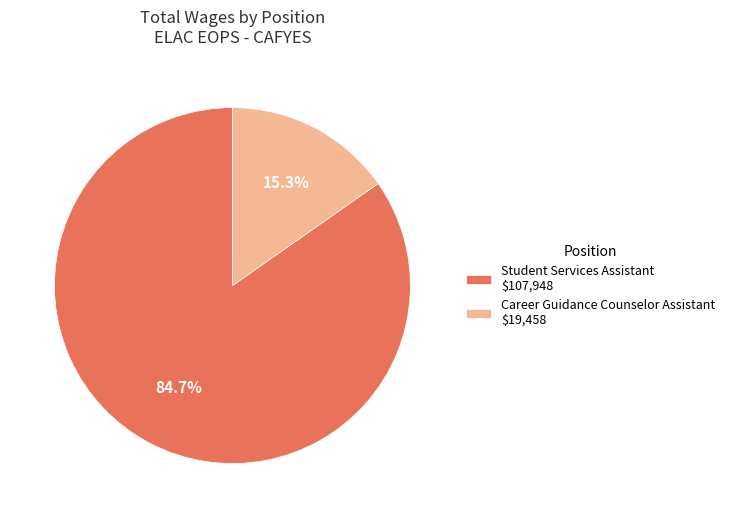

Combined, what portion of the pie is Student Services Assistant and Career Guidance Counselor Assistant?

100.0%